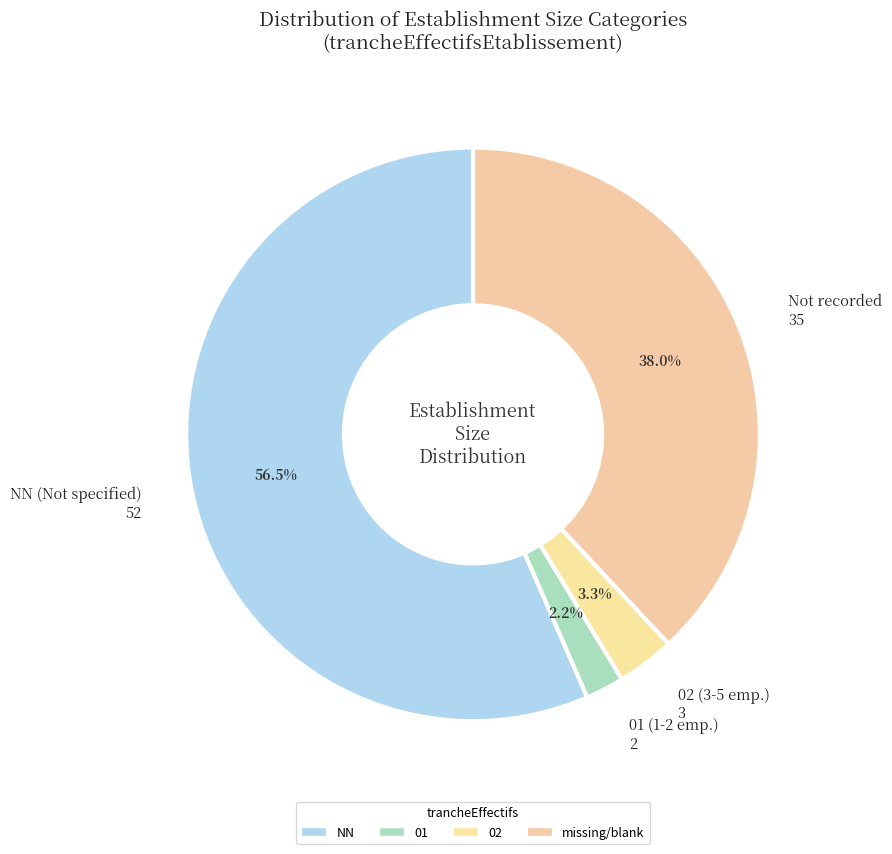

To the nearest percent, what is the difference between the largest and smallest slice percentages?

54%